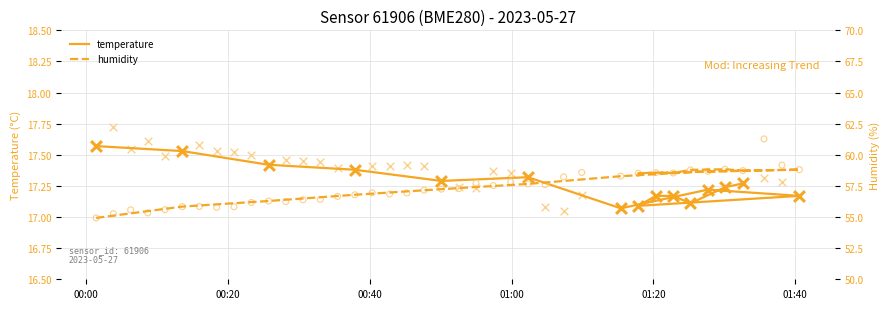

Which series has the largest Y range (max minus min)?

humidity